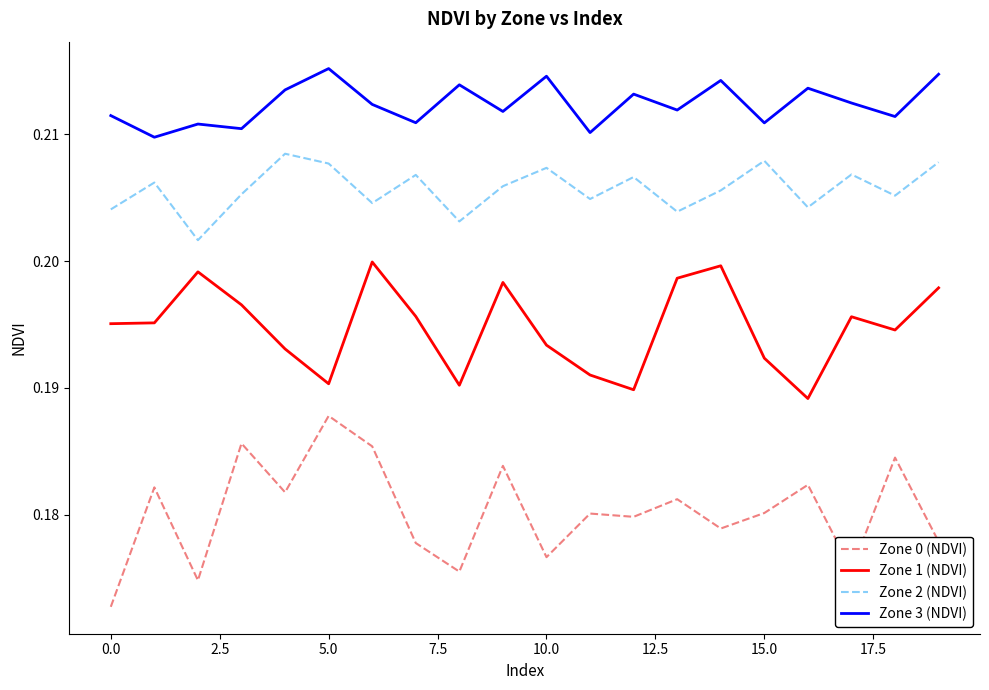

True or false: Zone 3 (NDVI) and Zone 1 (NDVI) intersect in this chart.

False